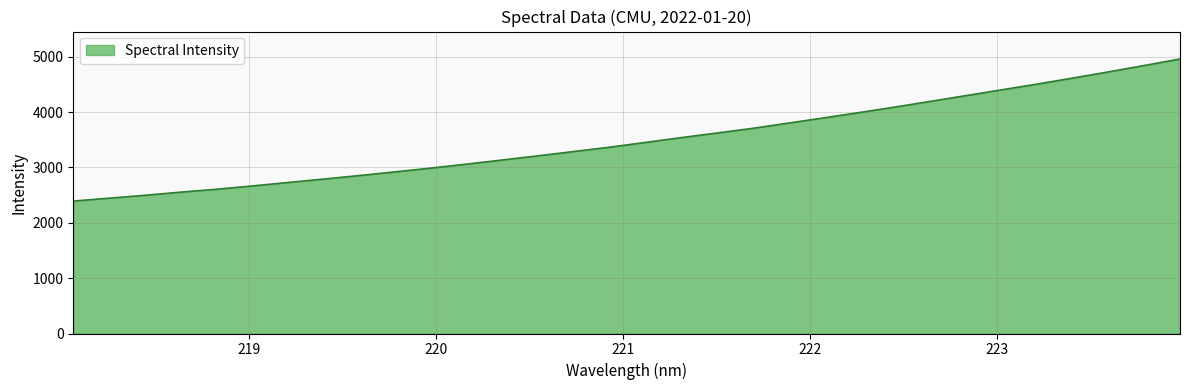

What is the greatest value displayed?

4959.9